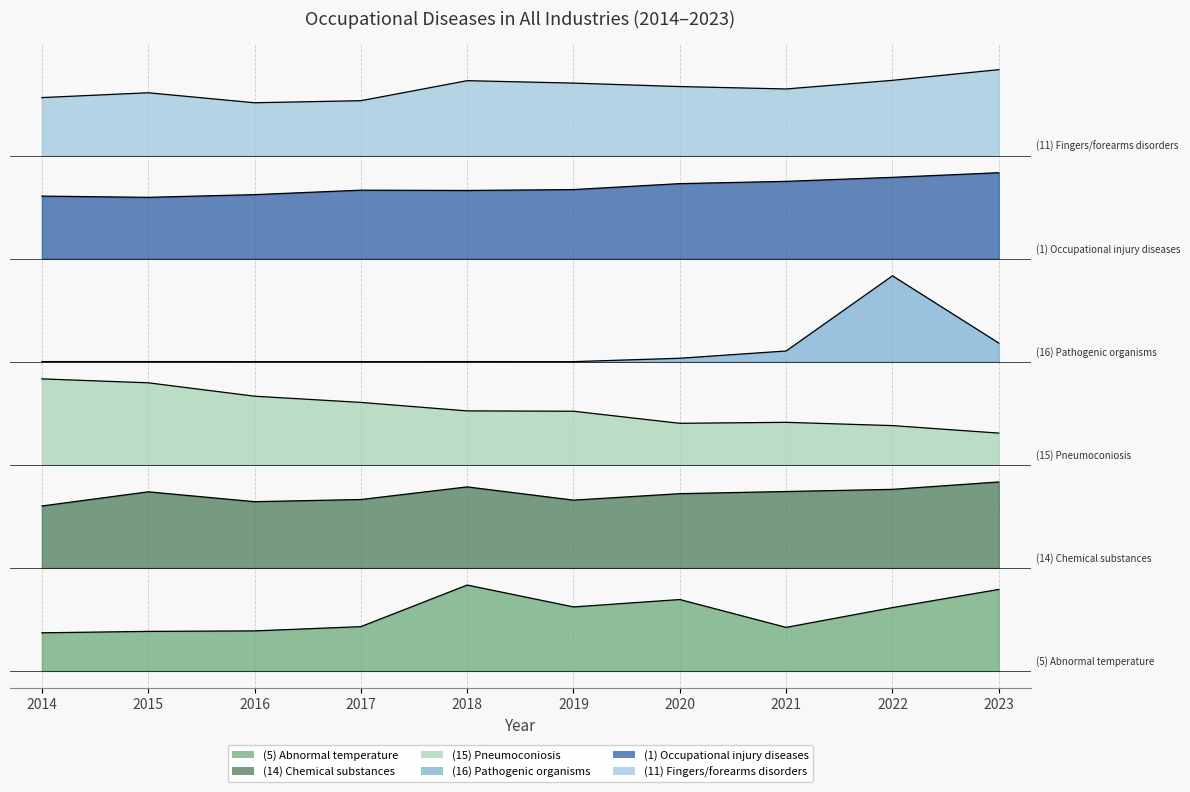

Where is (15) Pneumoconiosis nearest to the value 3?

2019